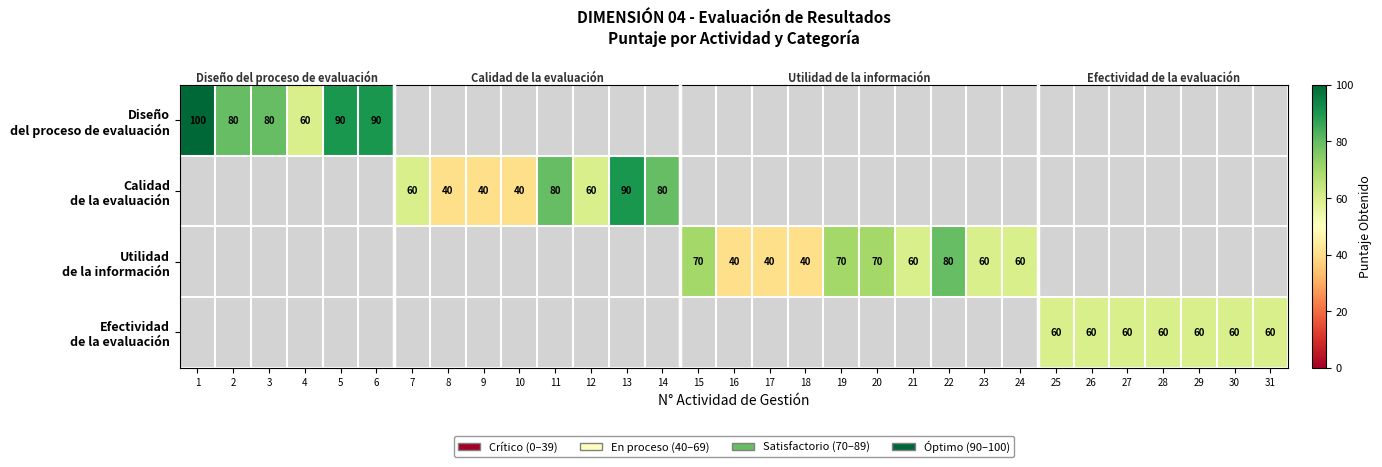

Which category has the lowest value in the Diseño del proceso de evaluación series?

4